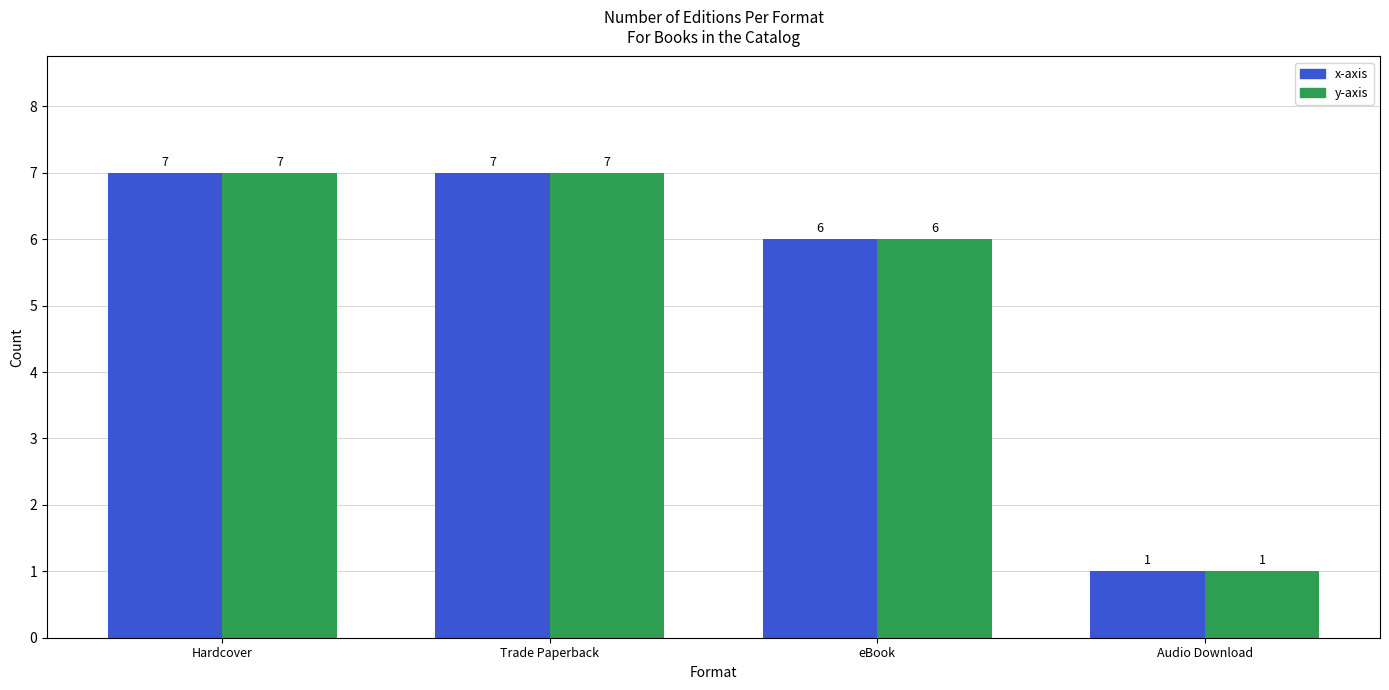

How many y-axis values are between 6 and 7?

3